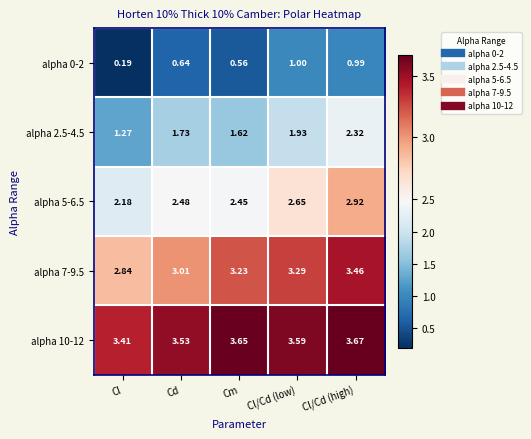

Rank the categories by alpha 10-12 value from lowest to highest.

Cl, Cd, Cl/Cd (low), Cm, Cl/Cd (high)